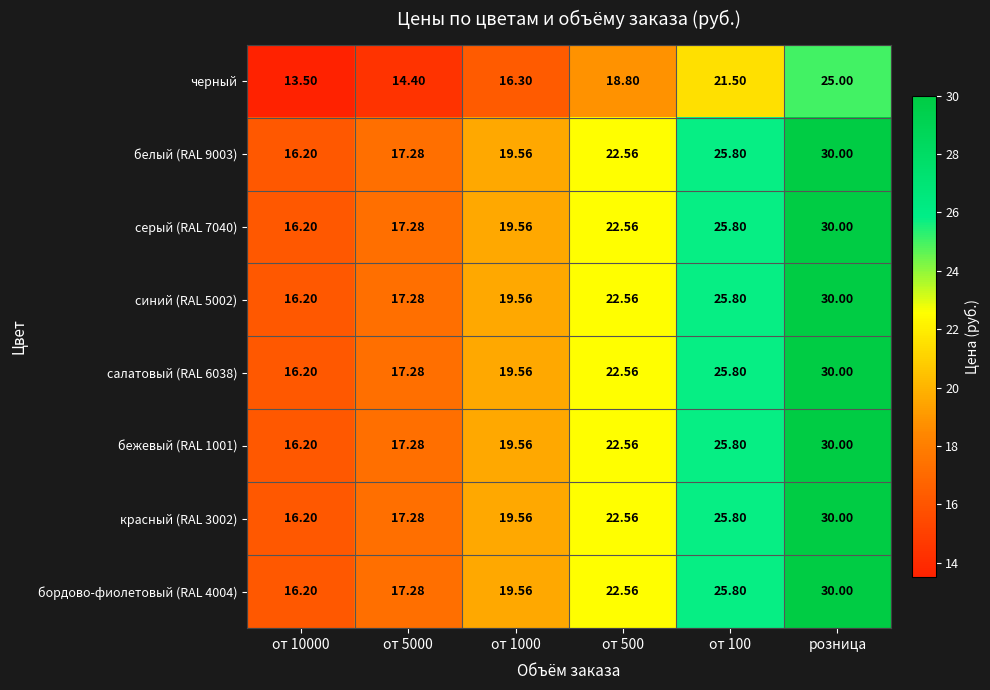

At which category does the chart reach its peak across all series?

розница